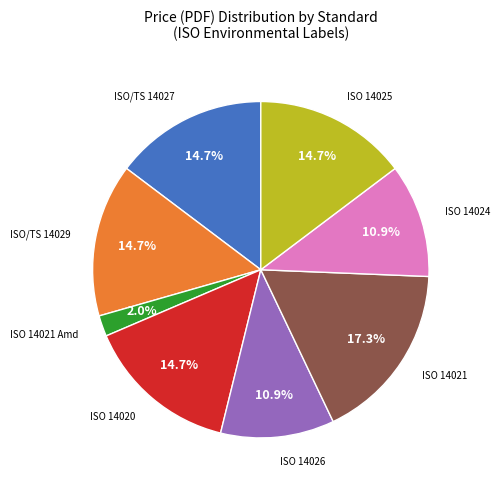

Is there a majority slice in this chart?

No